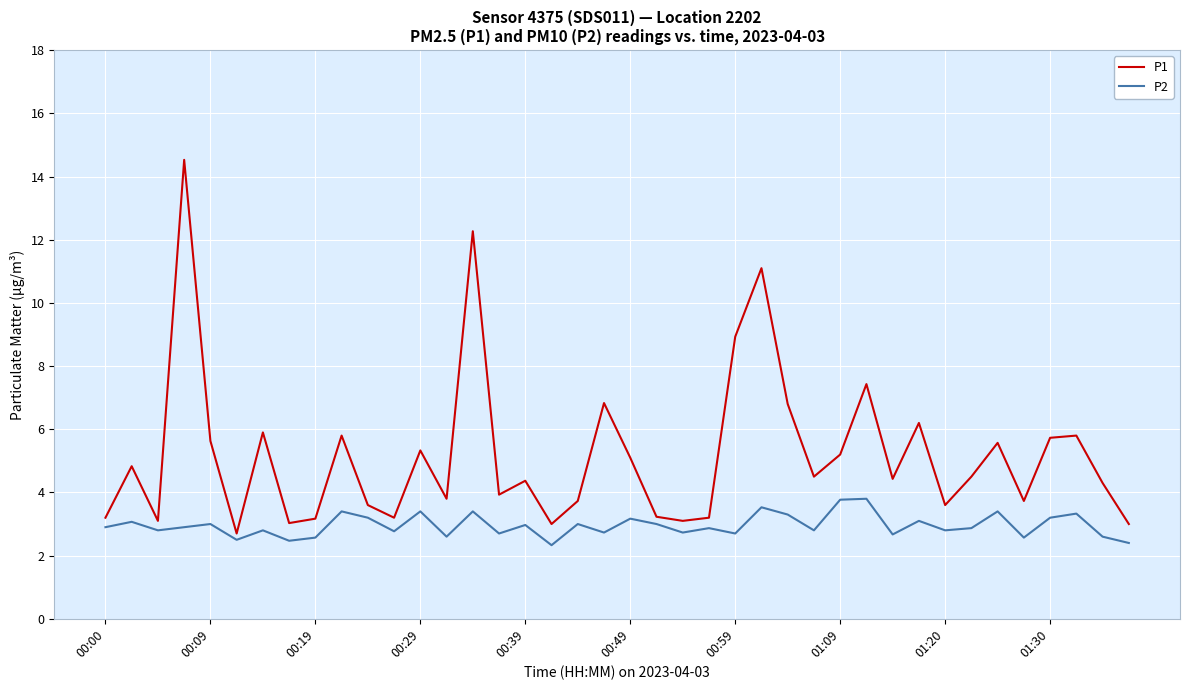

What is the smallest value displayed?

2.3